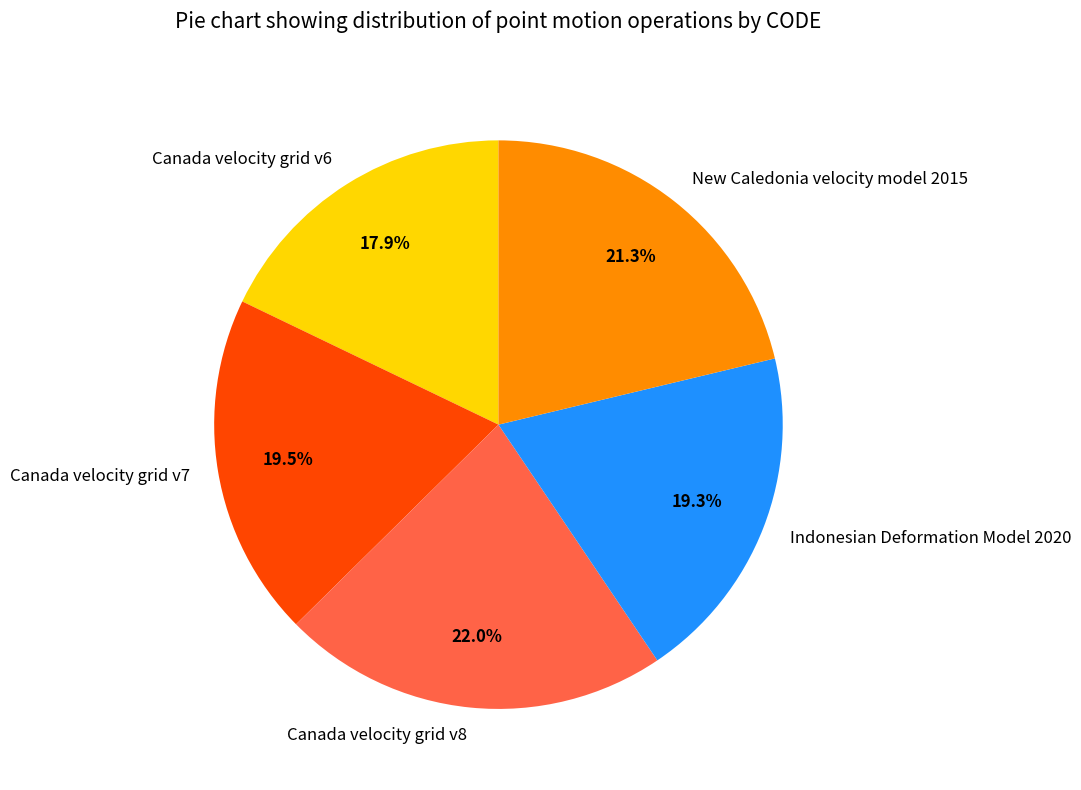

To the nearest percent, what is the difference between the Indonesian Deformation Model 2020 and Canada velocity grid v6 slice percentages?

1%